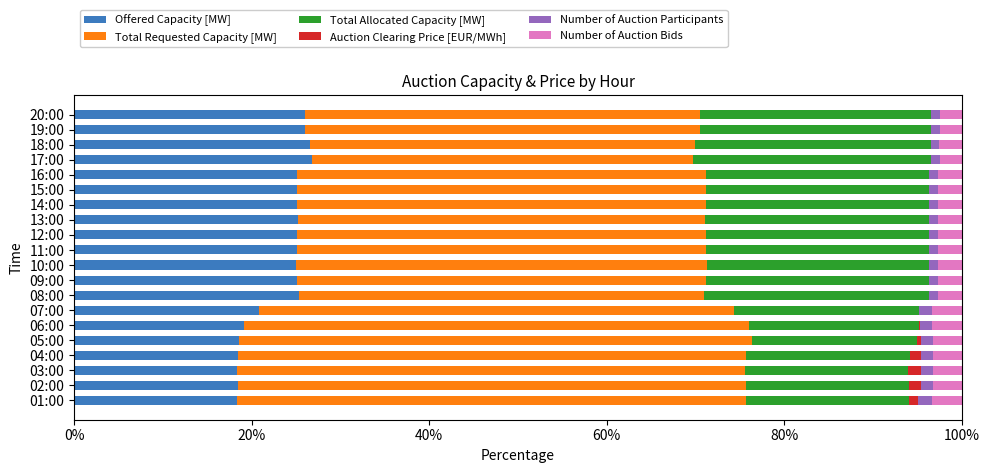

What is the highest value of the Offered Capacity [MW] series?

26.8